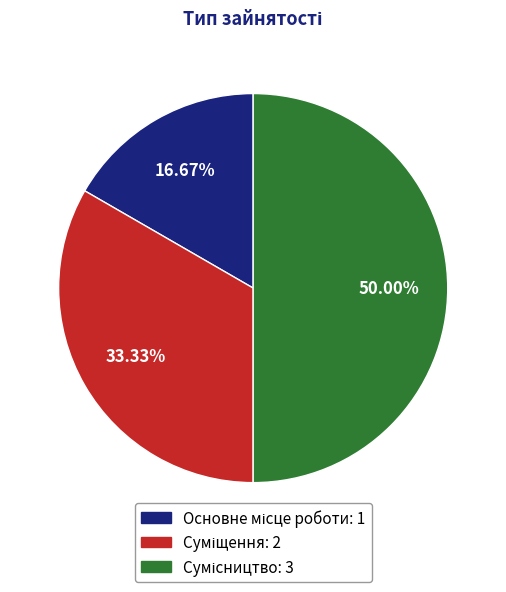

How many segments does this pie chart have?

3